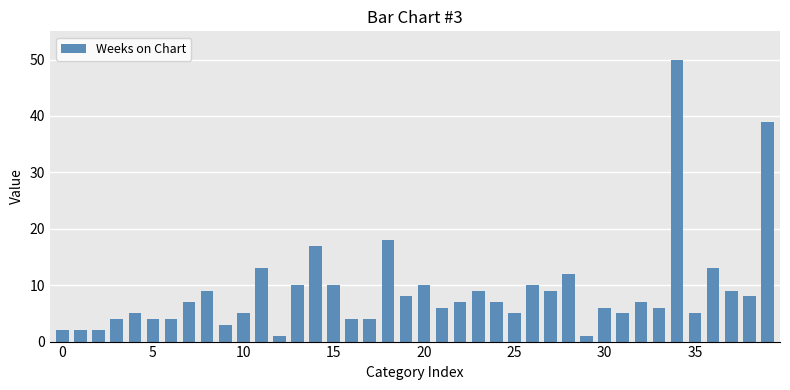

What is the difference between the second highest and minimum values?

38